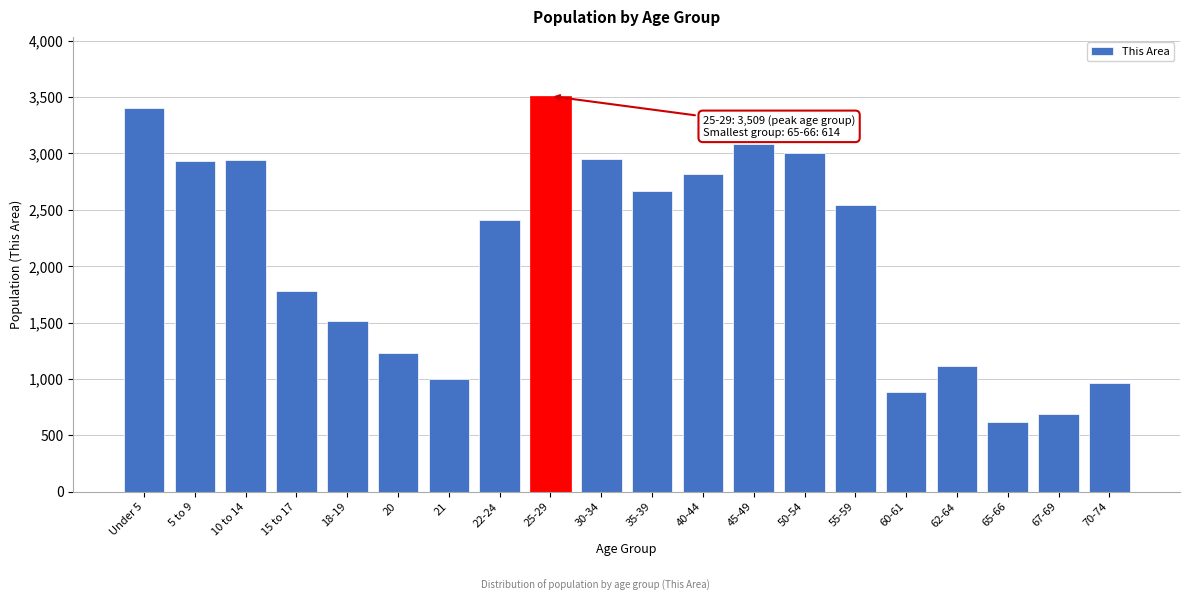

Which has a higher value, 20 or 70-74?

20